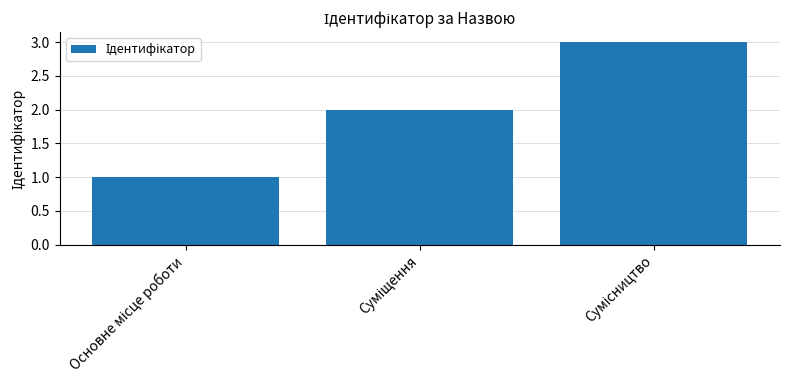

Are the bars horizontal?

No